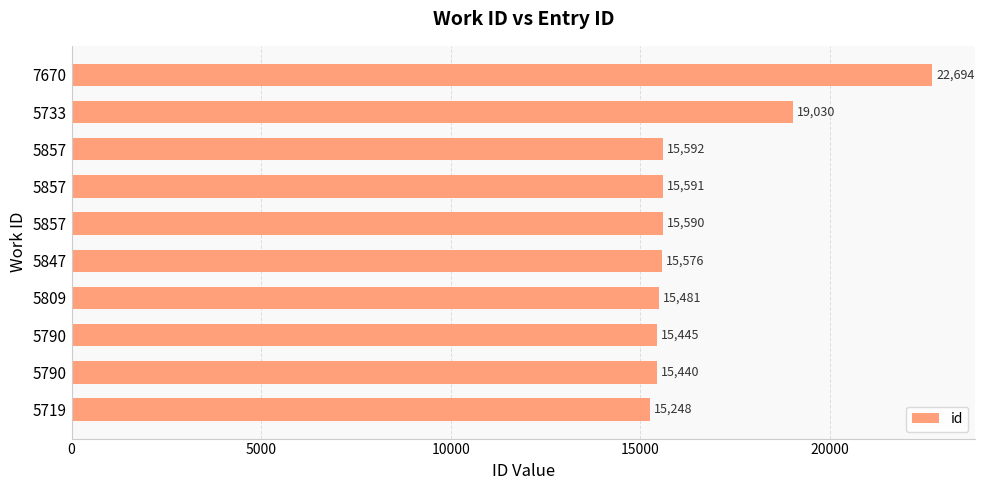

How many data points does each series have?

10